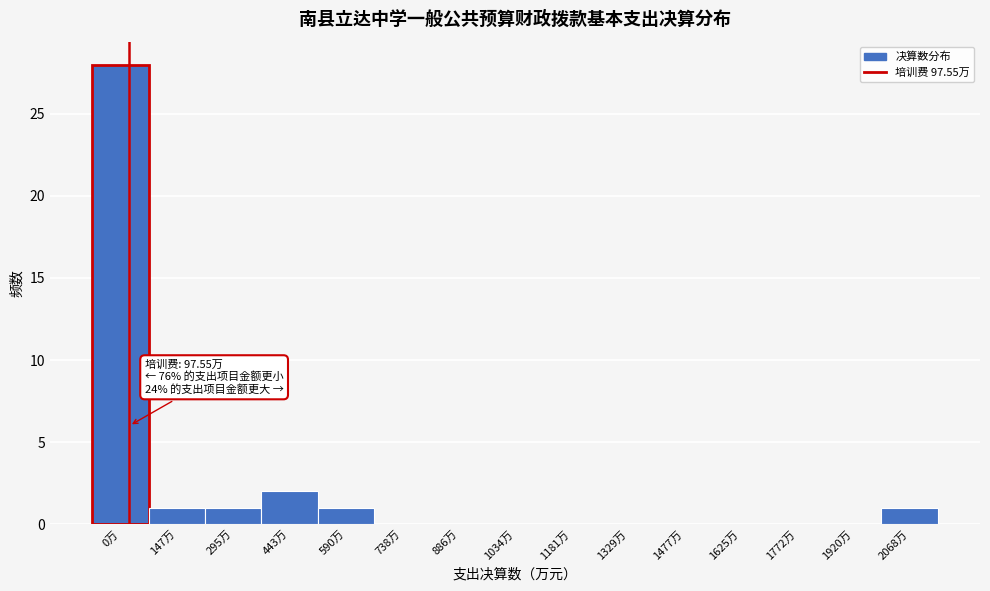

Reading left to right, list all the values displayed in this chart.

0万=28	147万=1	295万=1	443万=2	590万=1	738万=0	886万=0	1034万=0	1181万=0	1329万=0	1477万=0	1625万=0	1772万=0	1920万=0	2068万=1